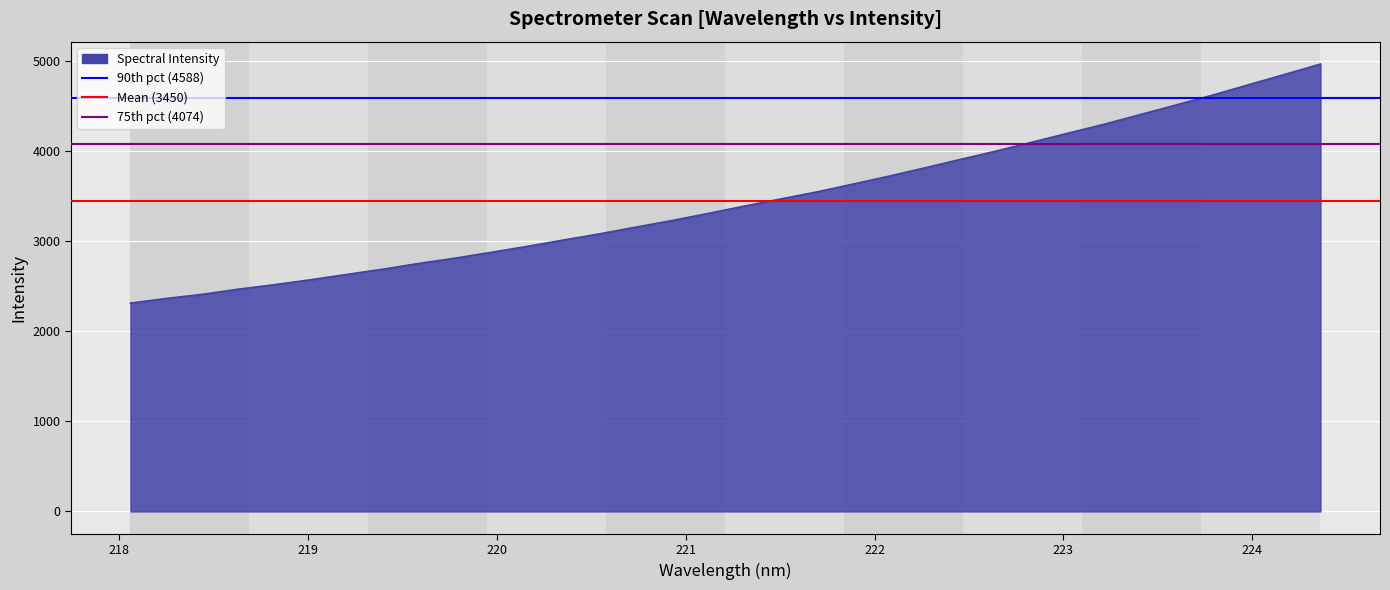

What is the smallest value displayed?

2312.4